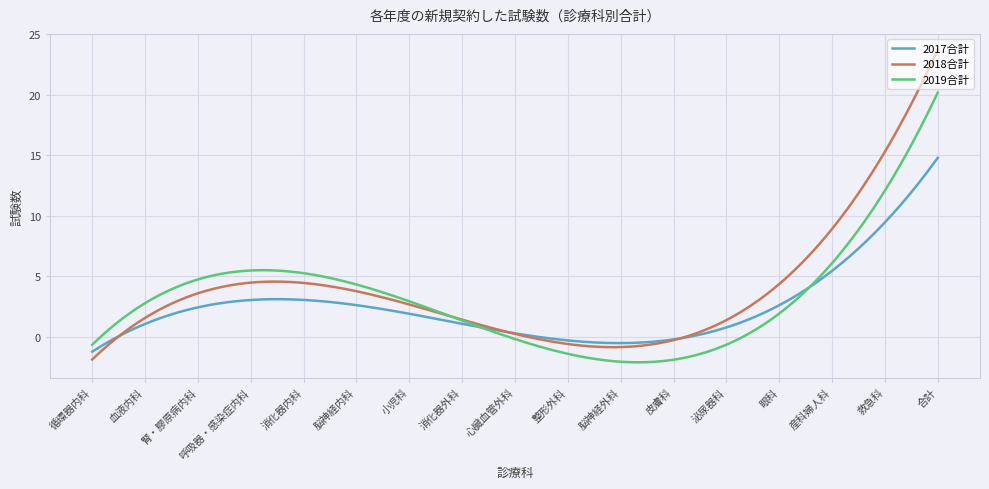

Which series has the widest spread of values?

2018合計